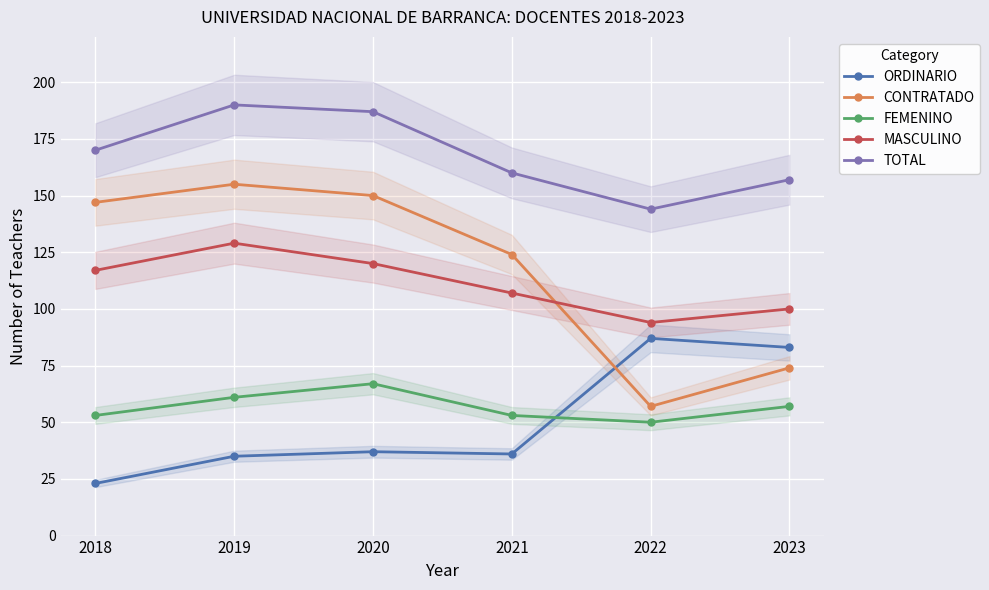

Is it true that FEMENINO equals 21 at 2020?

False